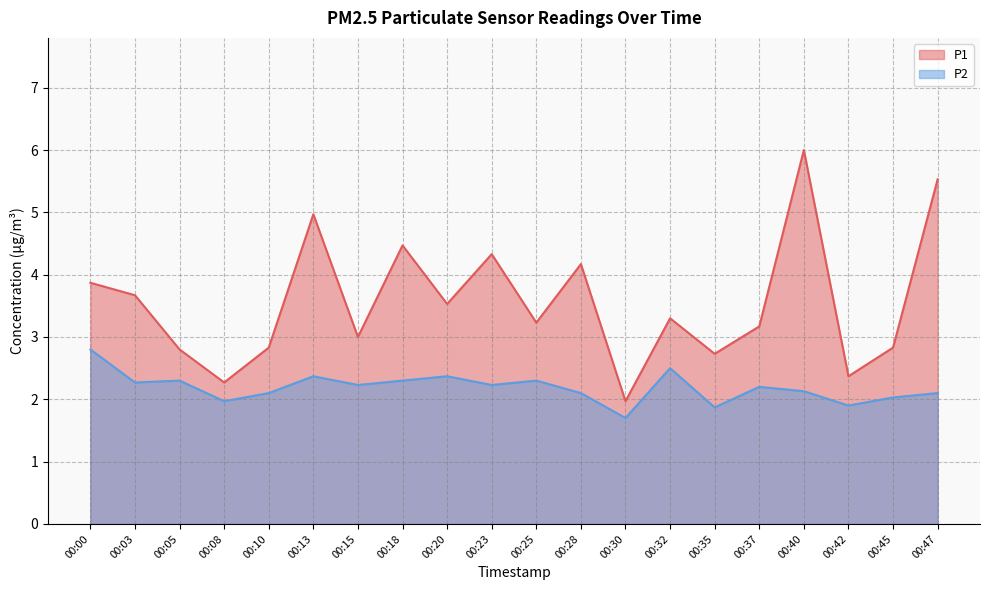

Is it true that P2 equals 2.2 at 00:23?

True